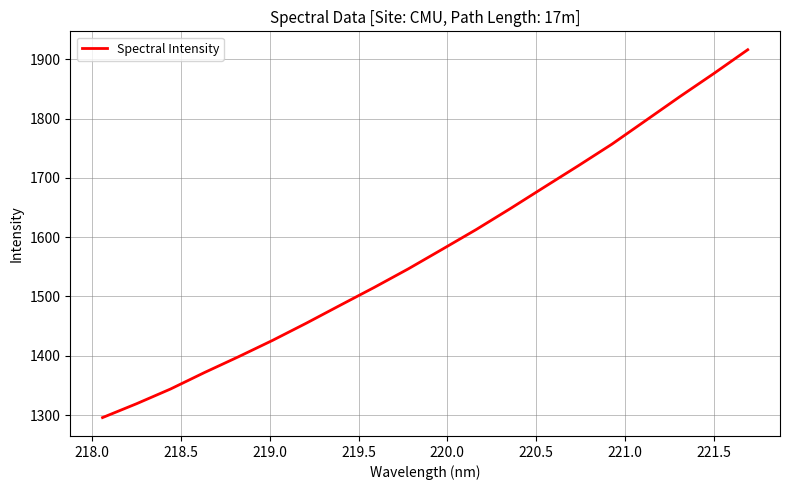

What is the minimum value shown in the chart?

1295.7